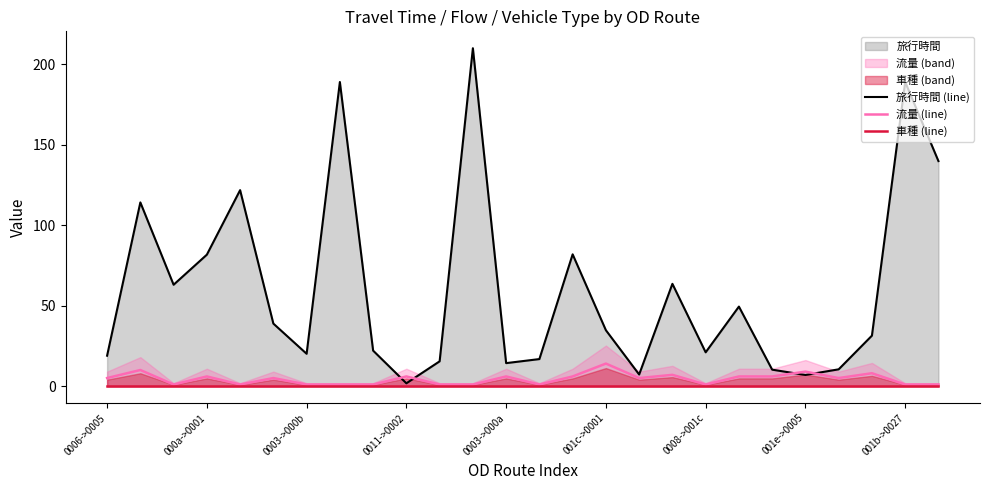

In 旅行時間 (line), how many points are lower than both neighbors (excluding endpoints)?

7